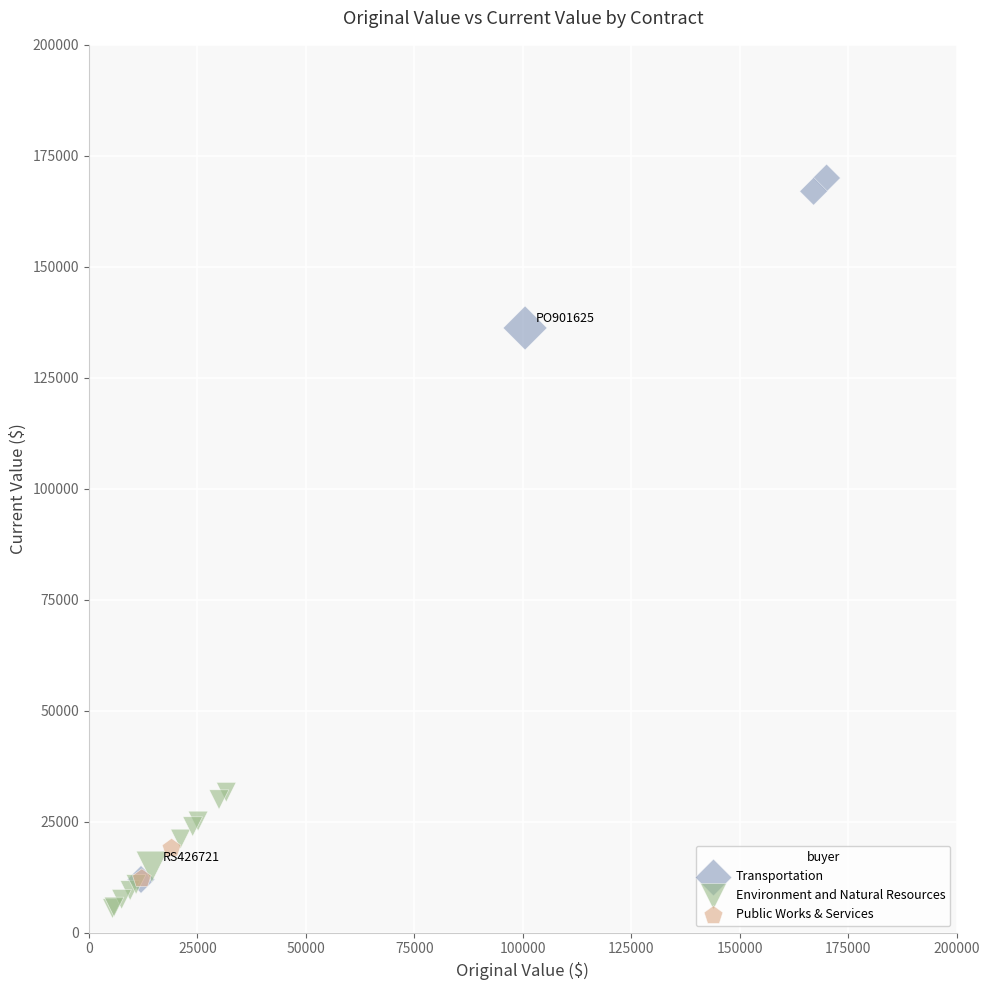

Which series reaches the maximum Y coordinate?

Transportation